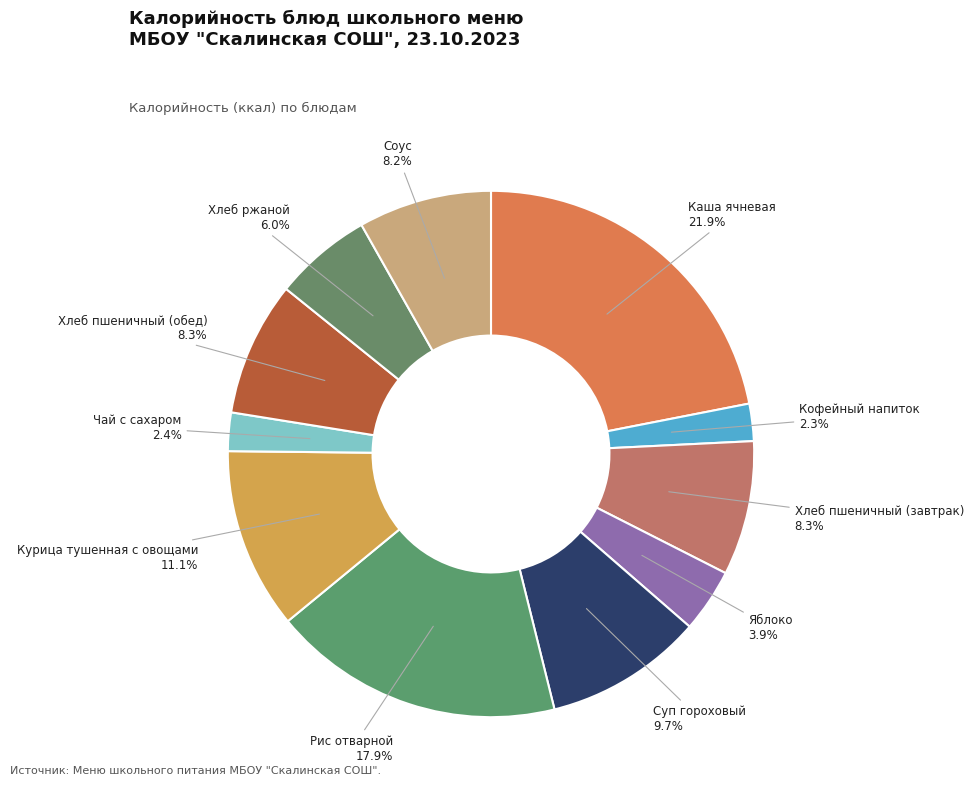

How many segments does this pie chart have?

11